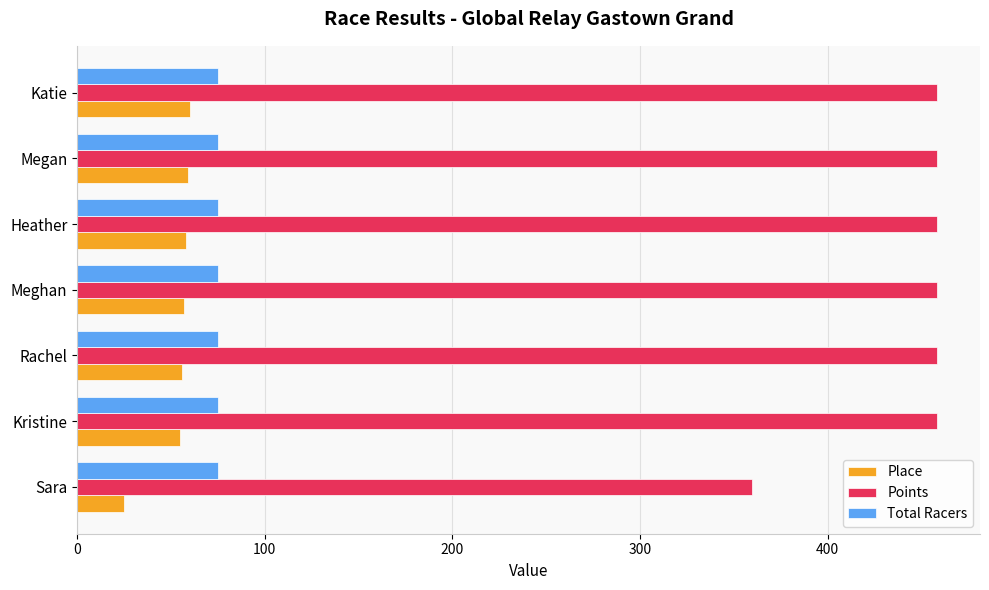

What is the maximum value for Place?

60.0